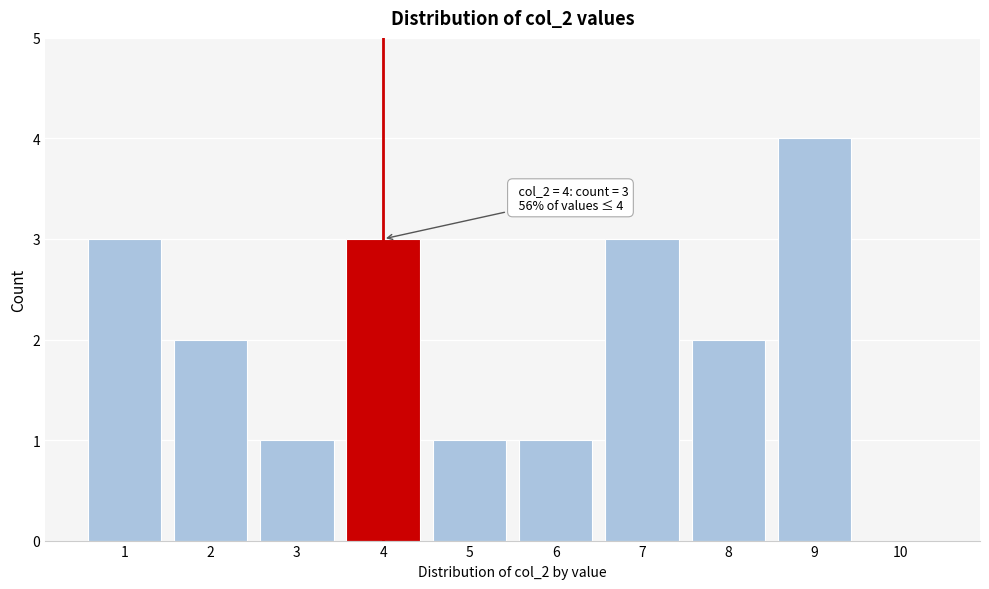

Over which range of the x-axis is the bar tallest?

8.5 to 9.5